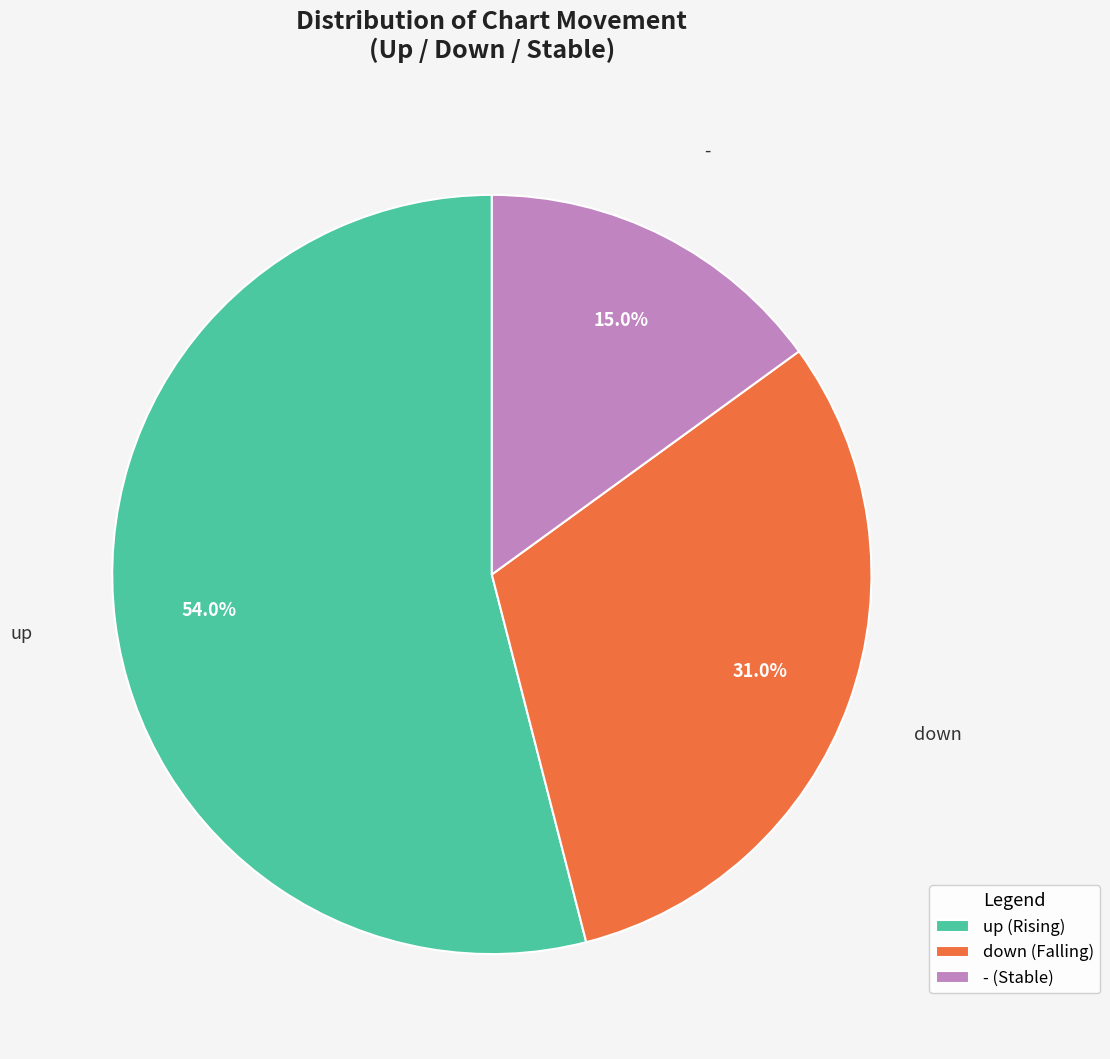

To the nearest percent, what portion does - represent?

15%